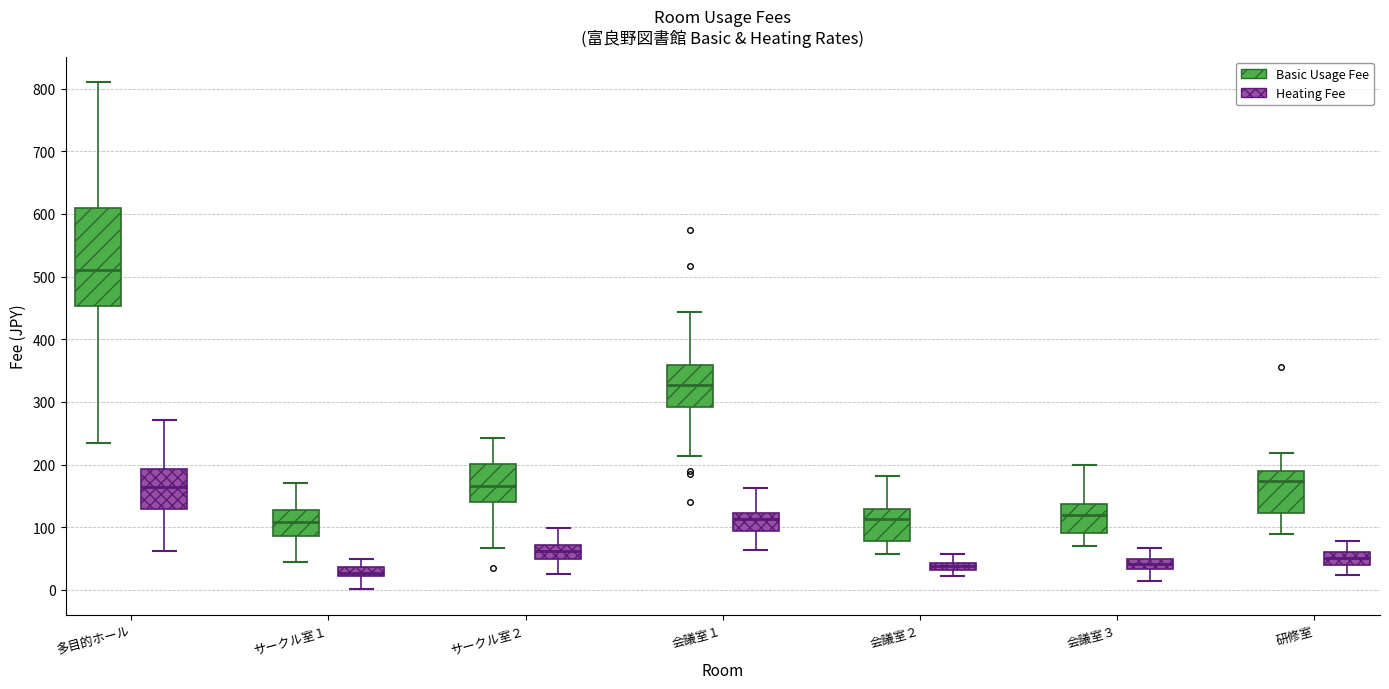

Comparing the boxes themselves (not the whiskers), which one is the tallest?

多目的ホール (Basic Usage Fee)